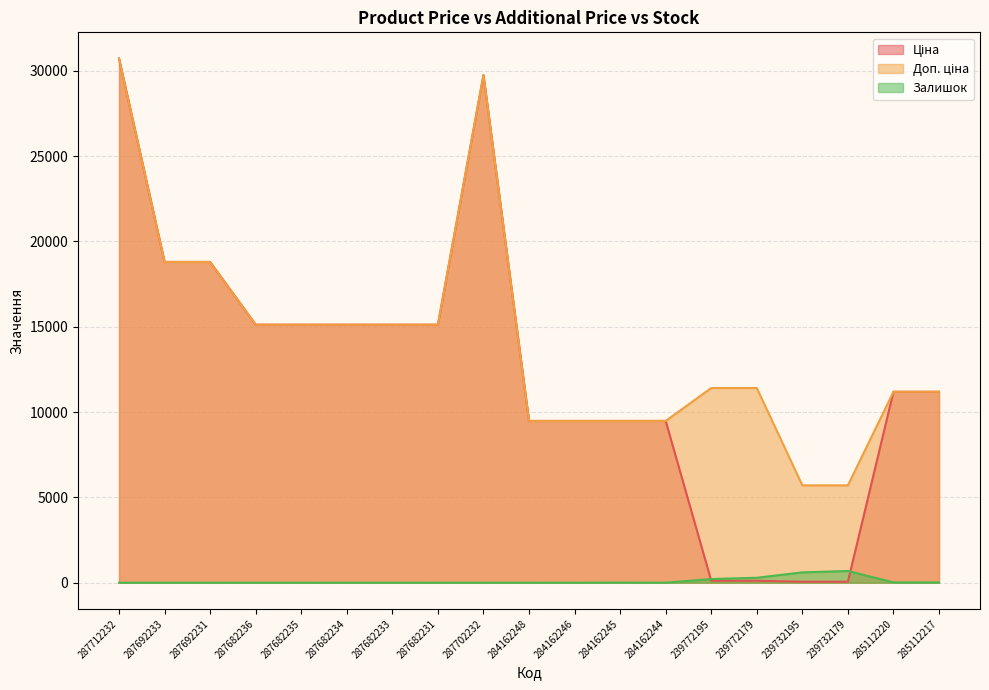

Between 287692231 and 284162244, which is larger?

287692231